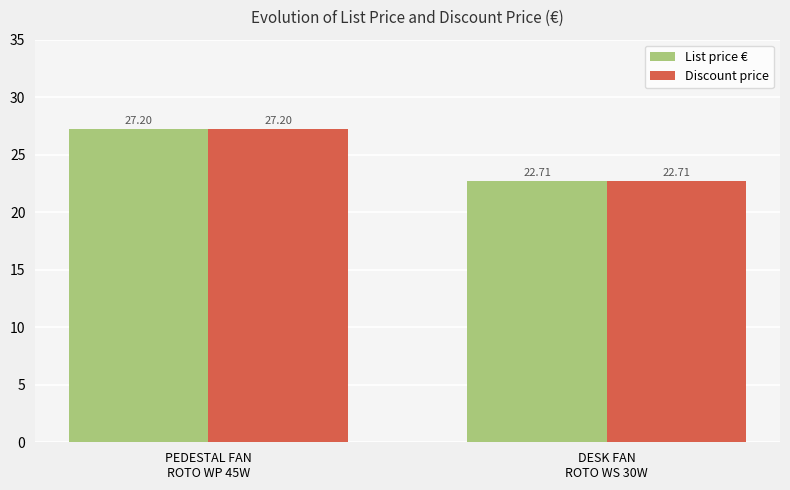

What is the difference between the maximum and minimum values in the Discount price series?

4.5